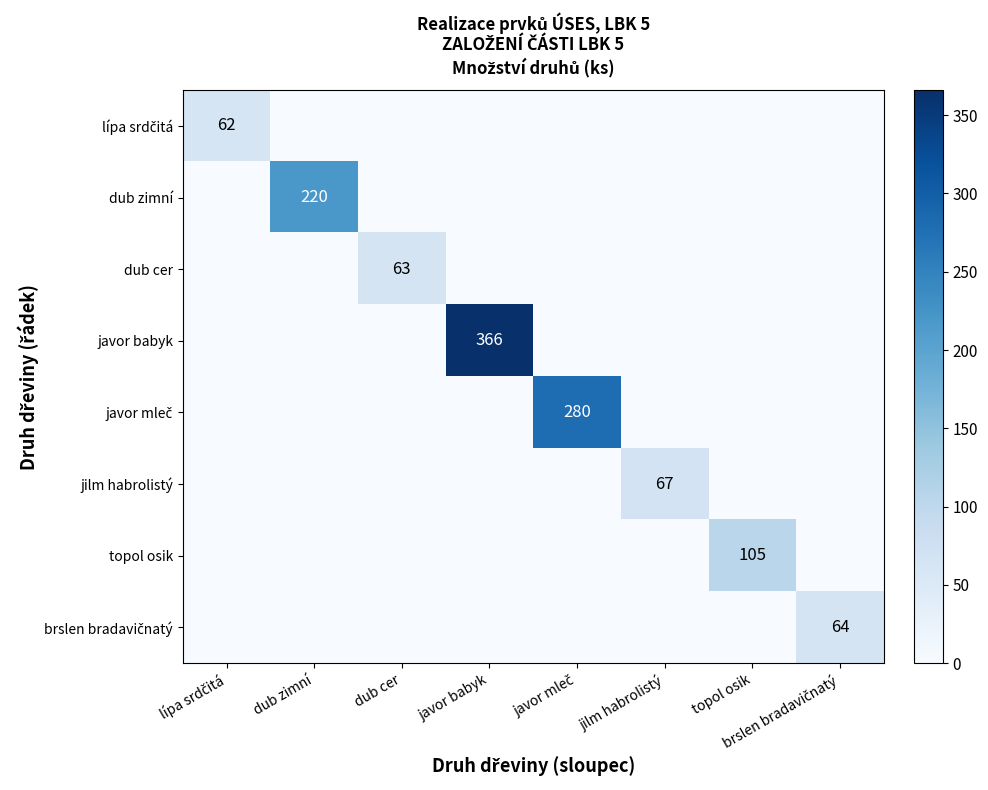

List the labels in order of jilm habrolistý value, smallest first.

lípa srdčitá, dub zimní, dub cer, javor babyk, javor mleč, topol osik, brslen bradavičnatý, jilm habrolistý